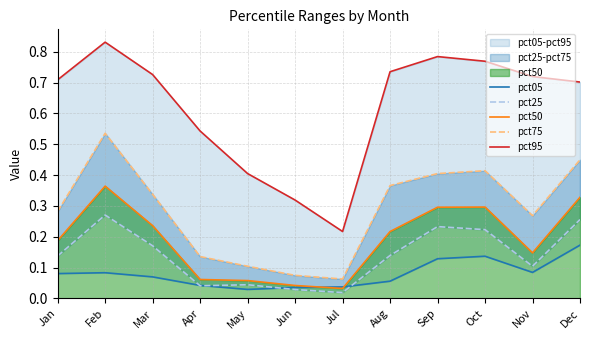

Rank the series at Oct from highest to lowest value.

pct95, pct75, pct50, pct25, pct05